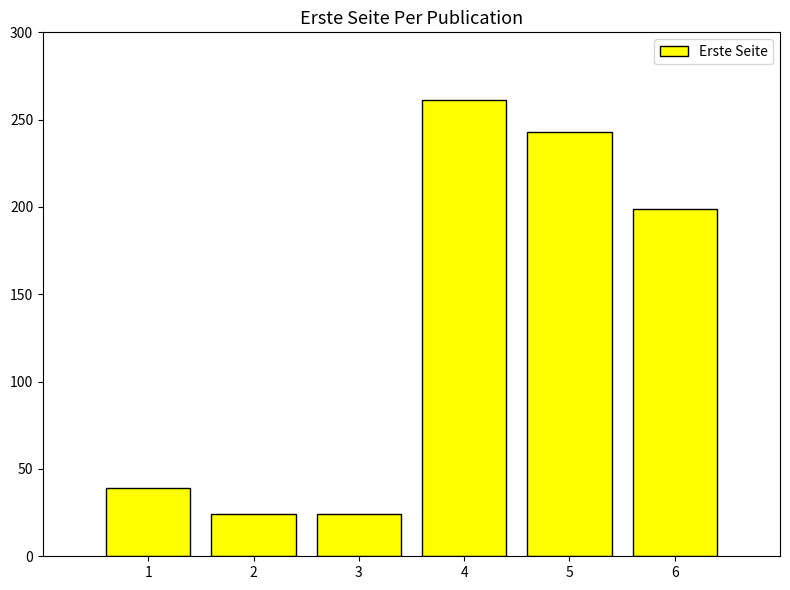

Does the chart contain stacked bars?

No